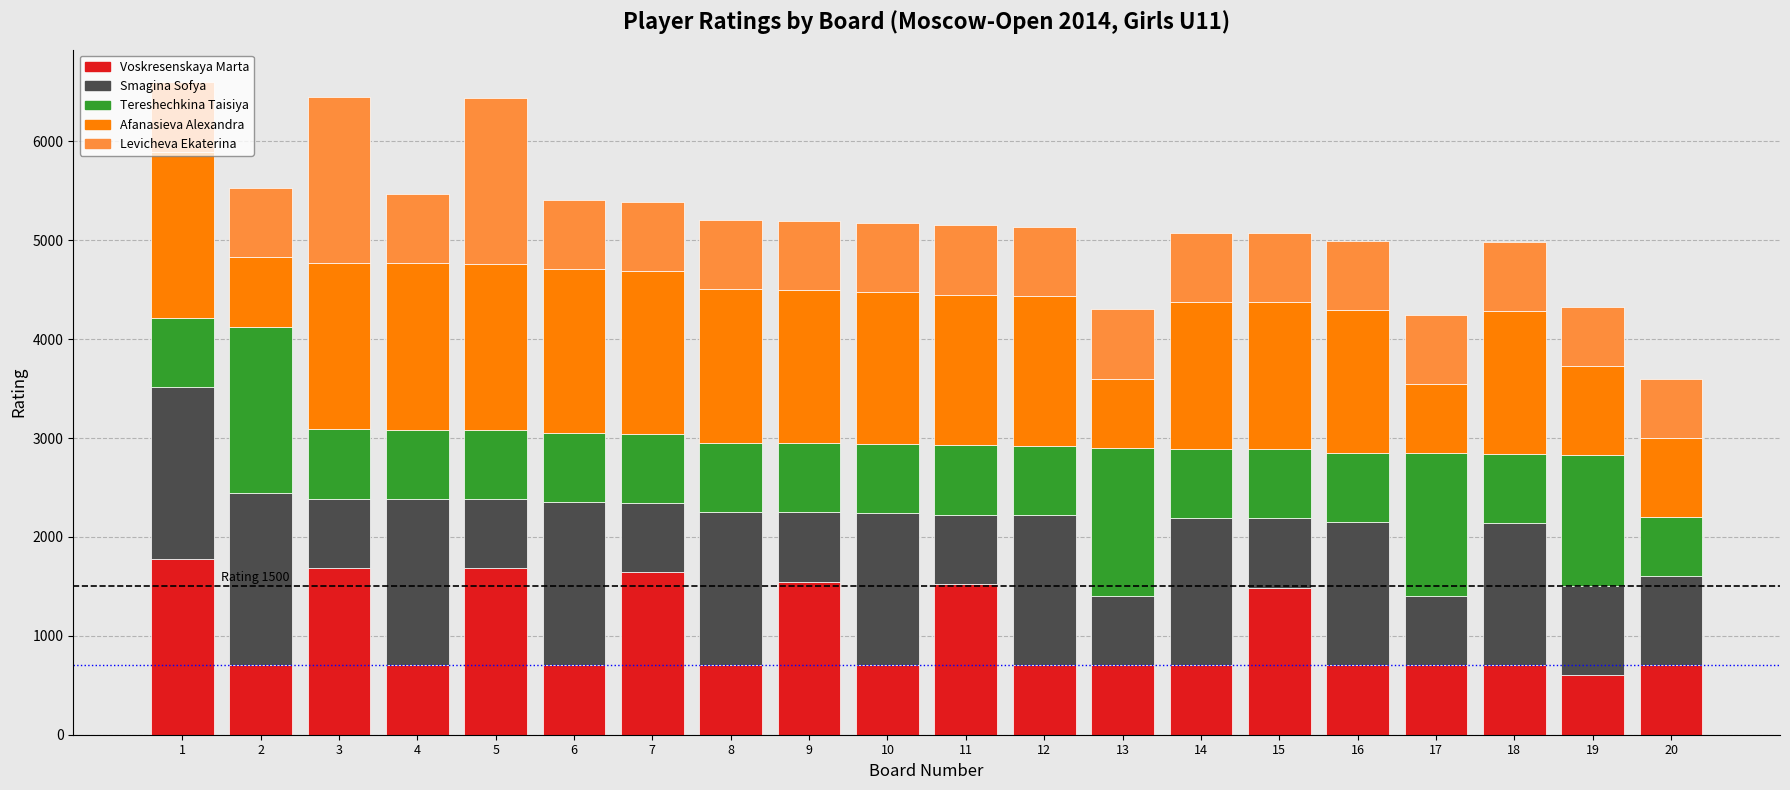

What is the sum of all Voskresenskaya Marta values?

20347